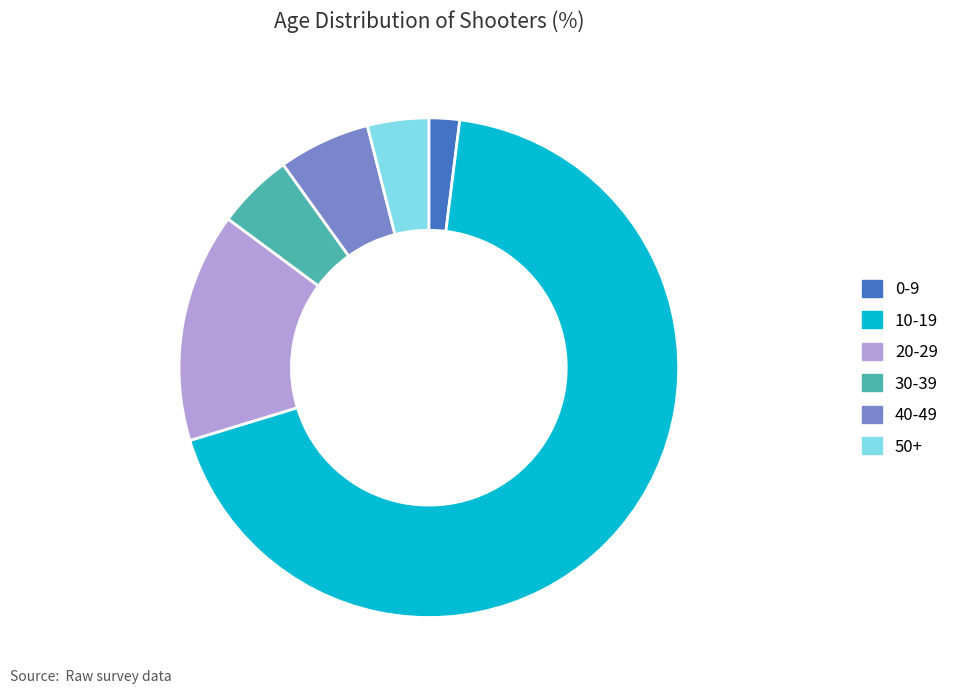

Rank the categories by value from highest to lowest.

10-19, 20-29, 40-49, 30-39, 50+, 0-9